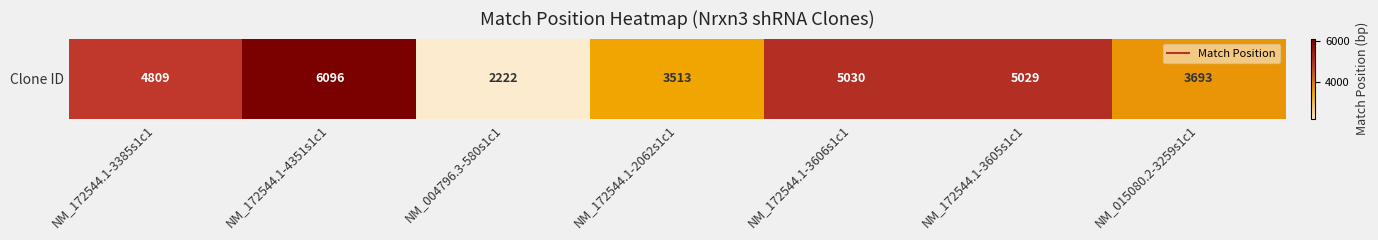

Reading right to left, transcribe all the data shown in this chart.

NM_015080.2-3259s1c1=3693	NM_172544.1-3605s1c1=5029	NM_172544.1-3606s1c1=5030	NM_172544.1-2062s1c1=3513	NM_004796.3-580s1c1=2222	NM_172544.1-4351s1c1=6096	NM_172544.1-3385s1c1=4809